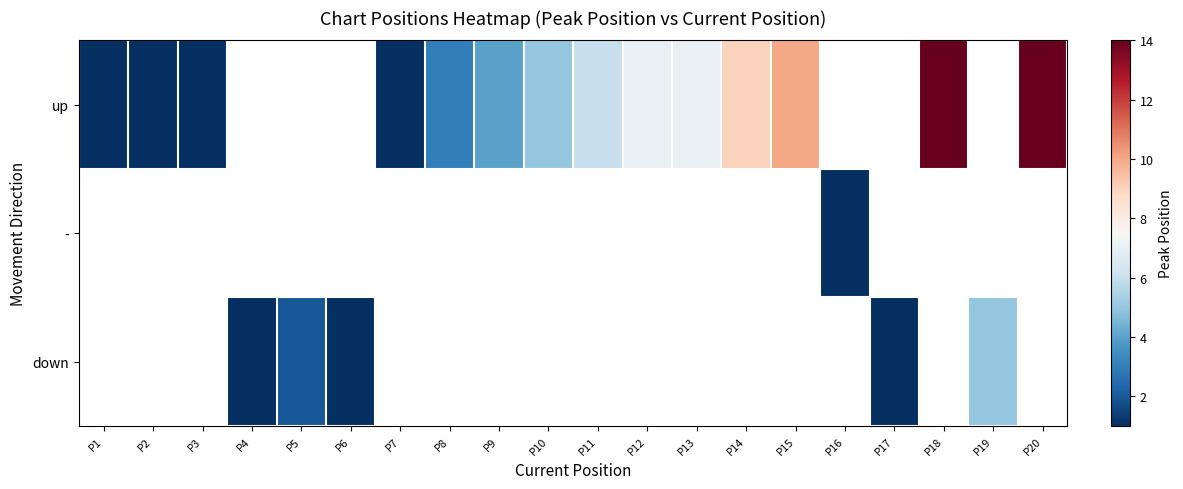

Is the value of up at P13 greater than the value of - at P5?

No